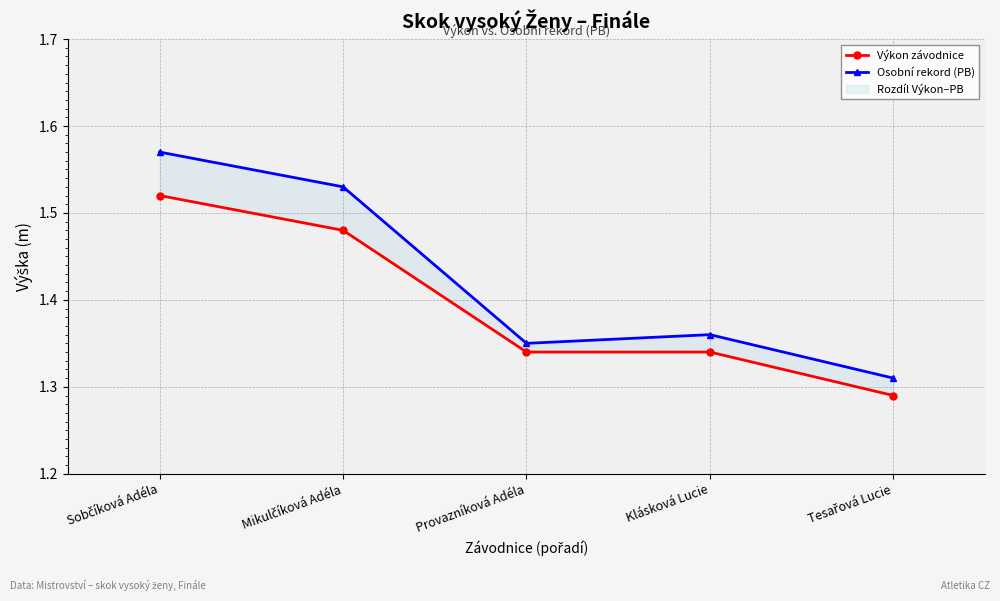

At which category does Osobní rekord (PB) reach its first local peak?

Klásková Lucie